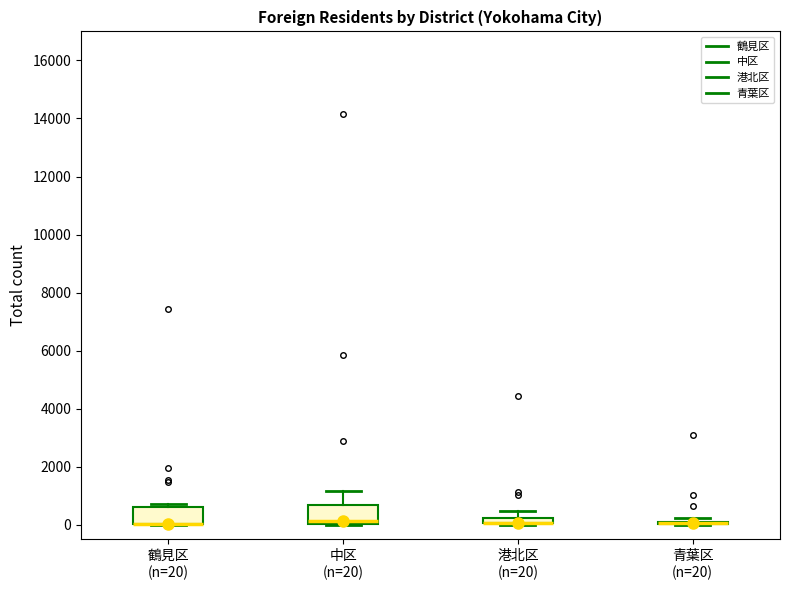

Where is the upper edge of the box for 中区 (n=20) on the y-axis? The values are not printed on the chart, so give them approximately, as read against the axis.

600